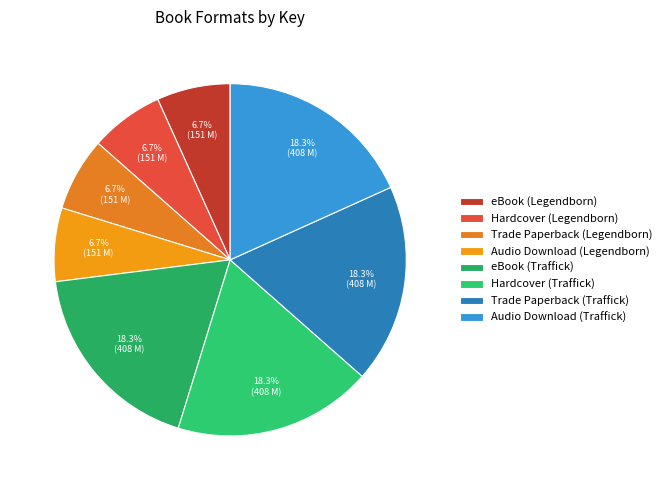

How many segments does this pie chart have?

8